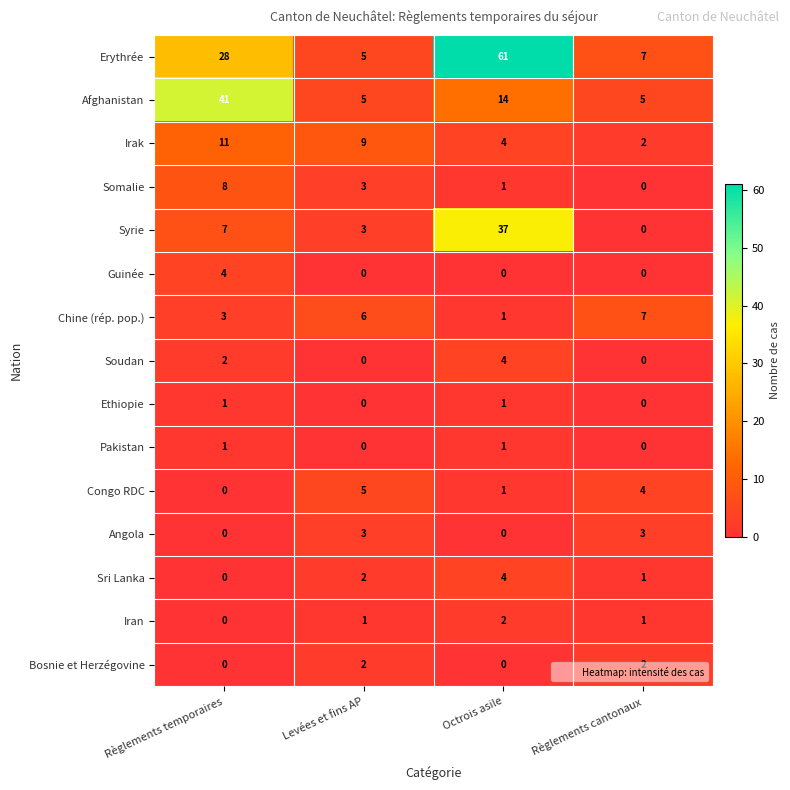

Count the Ethiopie values in the range 0 to 1.

4